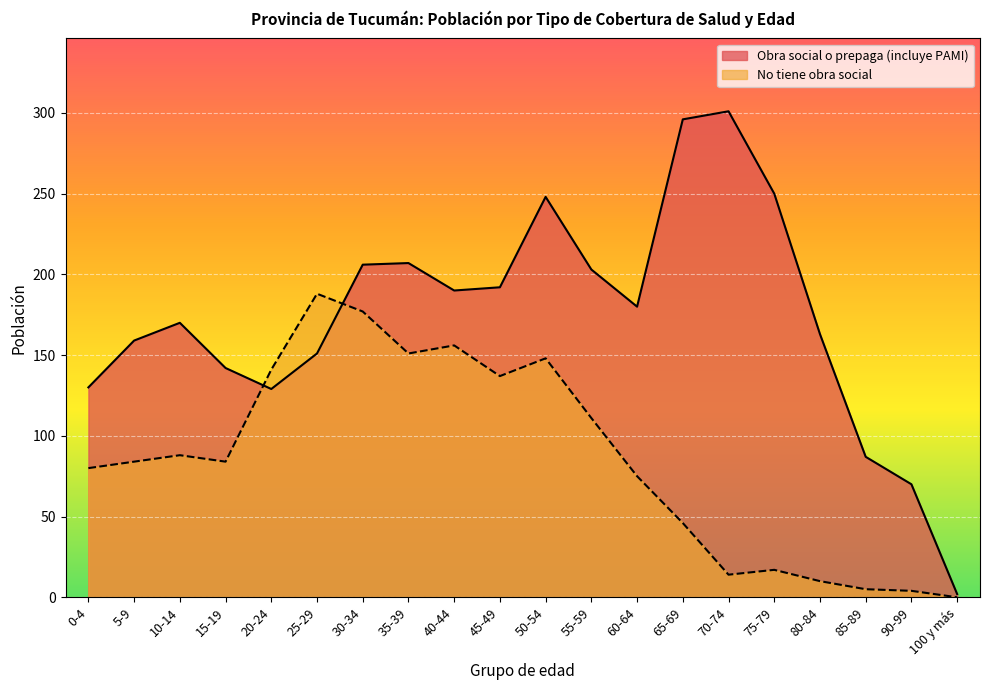

How many interior local peaks does the No tiene obra social series have?

5